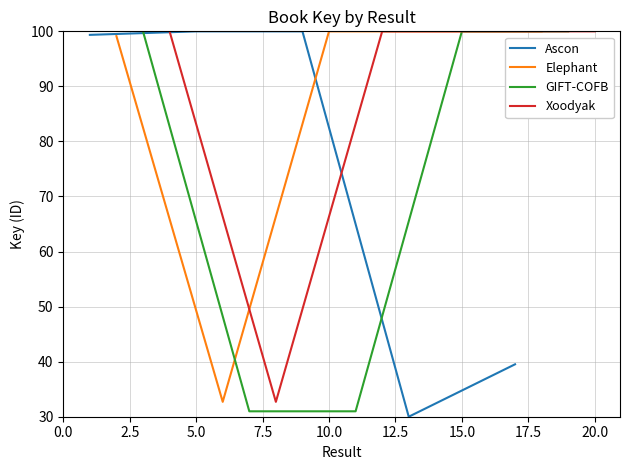

What are all the series names shown in the legend?

Ascon, Elephant, GIFT-COFB, Xoodyak